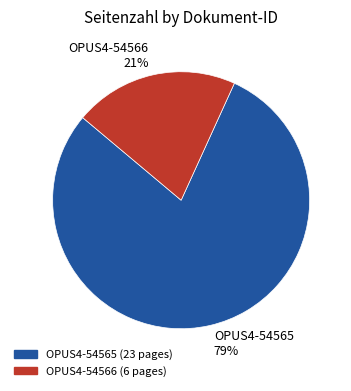

Is there a majority slice in this chart?

Yes